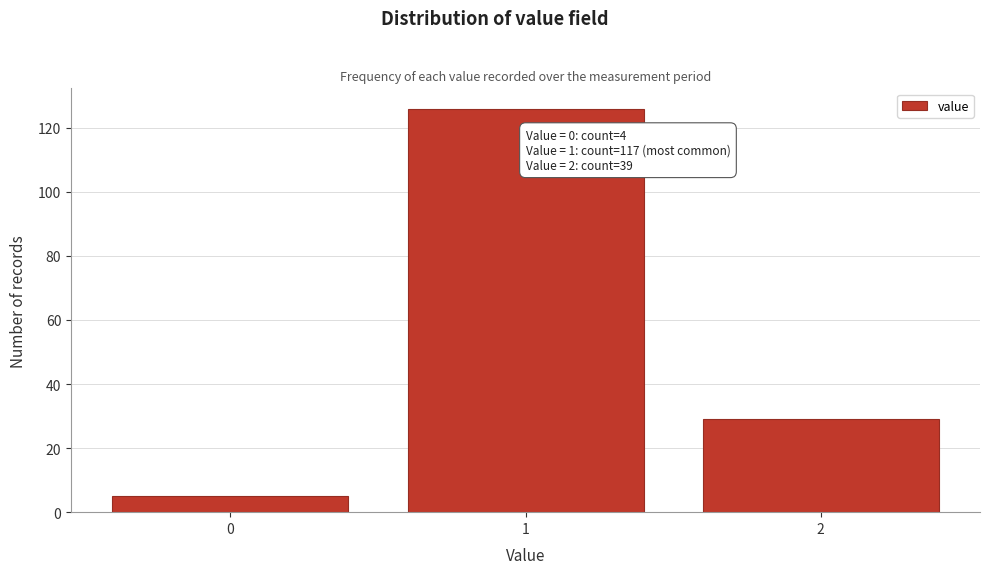

Reading left to right, extract all data points from this chart.

0=5	1=126	2=29